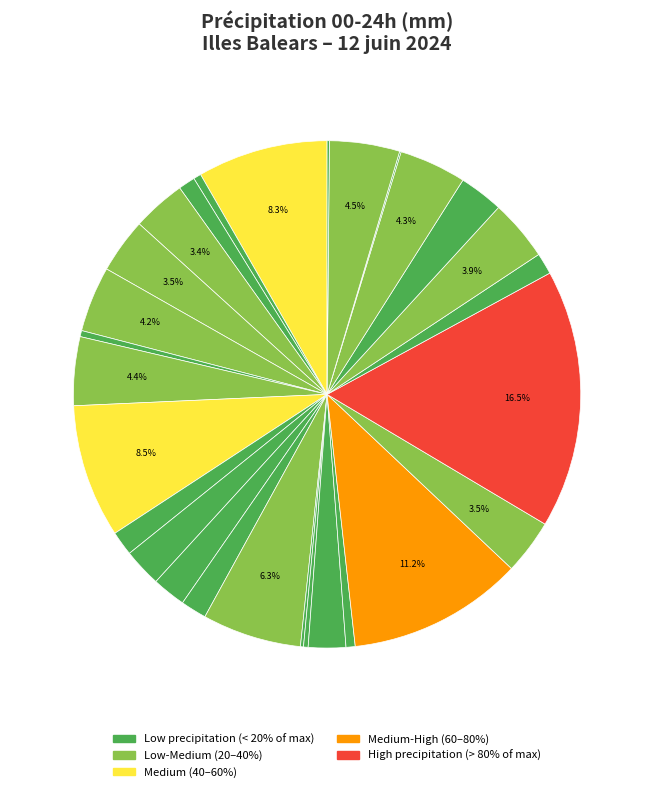

To the nearest percent, what is the average slice percentage?

3%